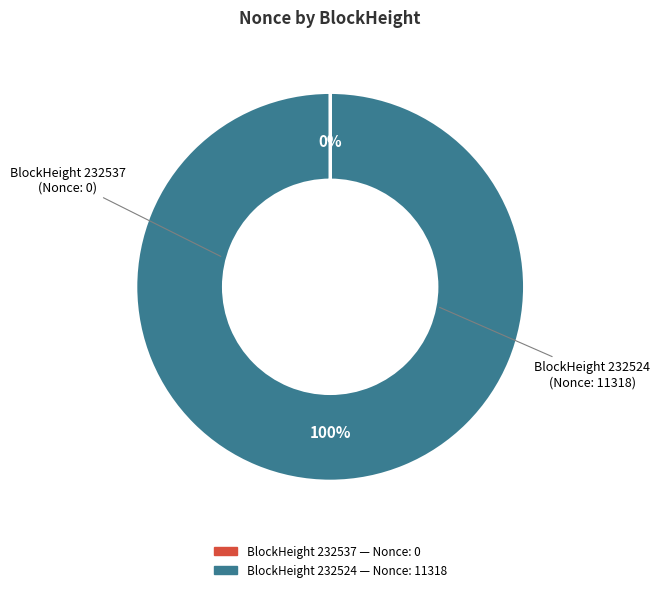

To the nearest percent, what is the average slice percentage?

50%